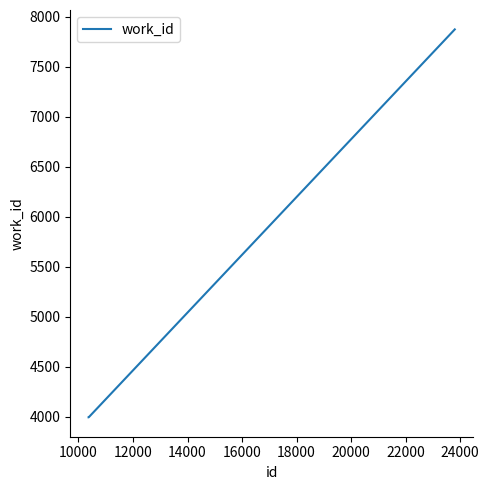

How many values exceed 3995?

1